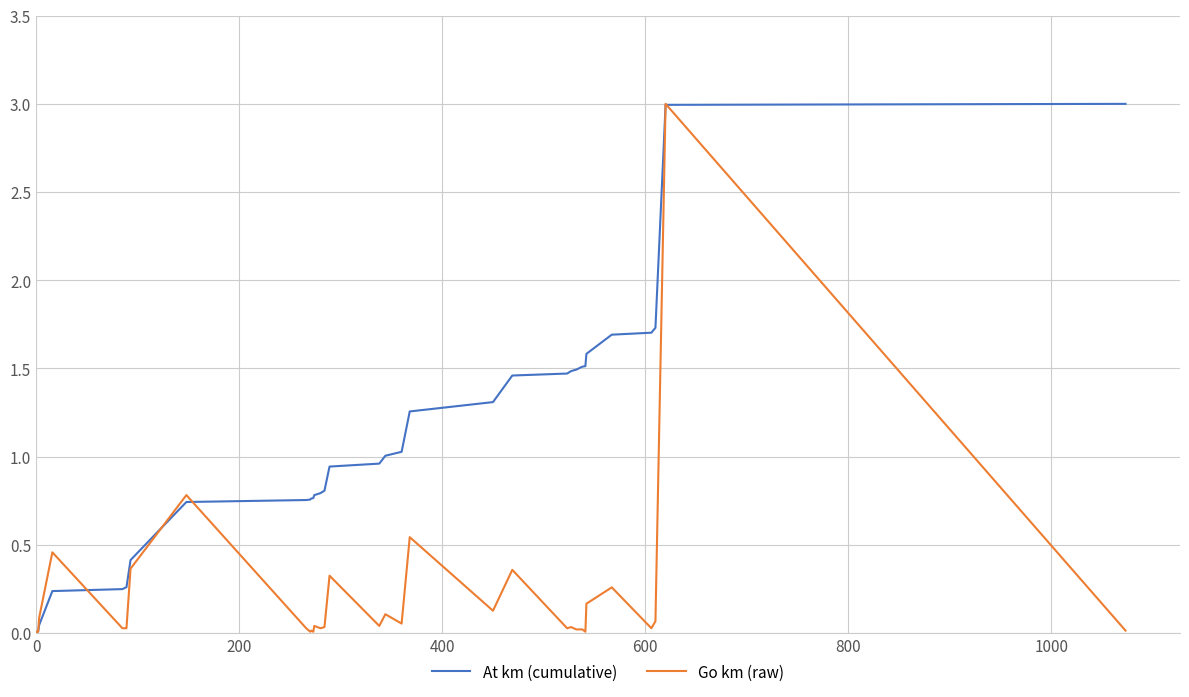

Reading left to right, extract all data points from this chart.

At km (cumulative): 0.0	0.0	0.0	0.0	0.0	0.2	0.2	0.3	0.4	0.7	0.8	0.8	0.8	0.8	0.8	0.8	0.8	0.9	1.0	1.0	1.0	1.3	1.3	1.5	1.5	1.5	1.5	1.5	1.5	1.5	1.6	1.7	1.7	1.7	3.0	3.0
Go km (raw): 0.0	0.0	0.0	0.0	0.1	0.5	0.0	0.0	0.4	0.8	0.0	0.0	0.0	0.0	0.0	0.0	0.0	0.3	0.0	0.1	0.1	0.5	0.1	0.4	0.0	0.0	0.0	0.0	0.0	0.0	0.2	0.3	0.0	0.1	3.0	0.0